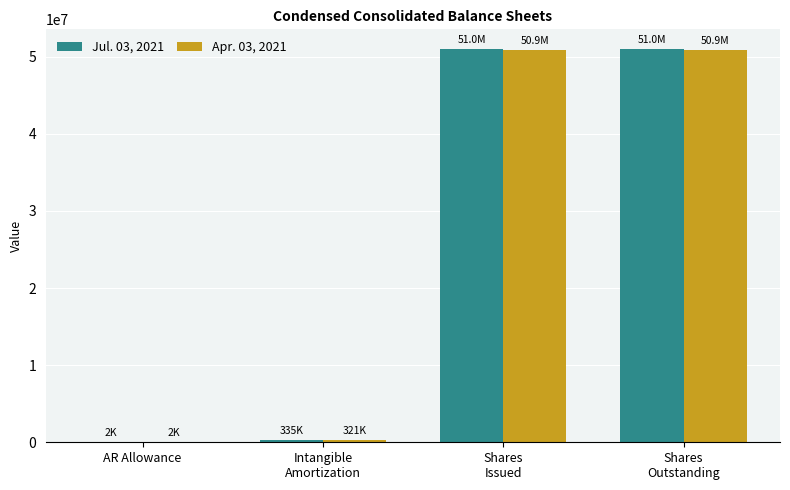

Reading left to right, transcribe all the data shown in this chart.

Jul. 03, 2021: AR Allowance=2236	Intangible
Amortization=335060	Shares
Issued=51012969	Shares
Outstanding=51012969
Apr. 03, 2021: AR Allowance=2226	Intangible
Amortization=320640	Shares
Issued=50868820	Shares
Outstanding=50868820